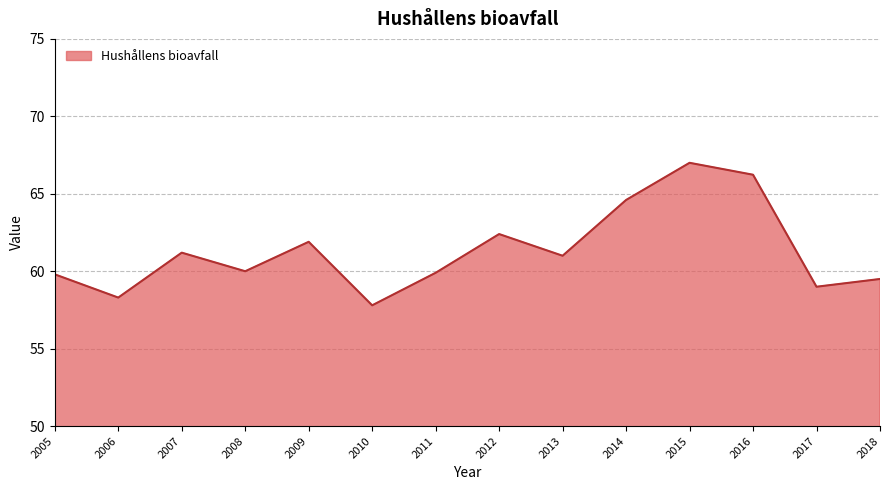

At which category does the data reach its first local valley?

2006